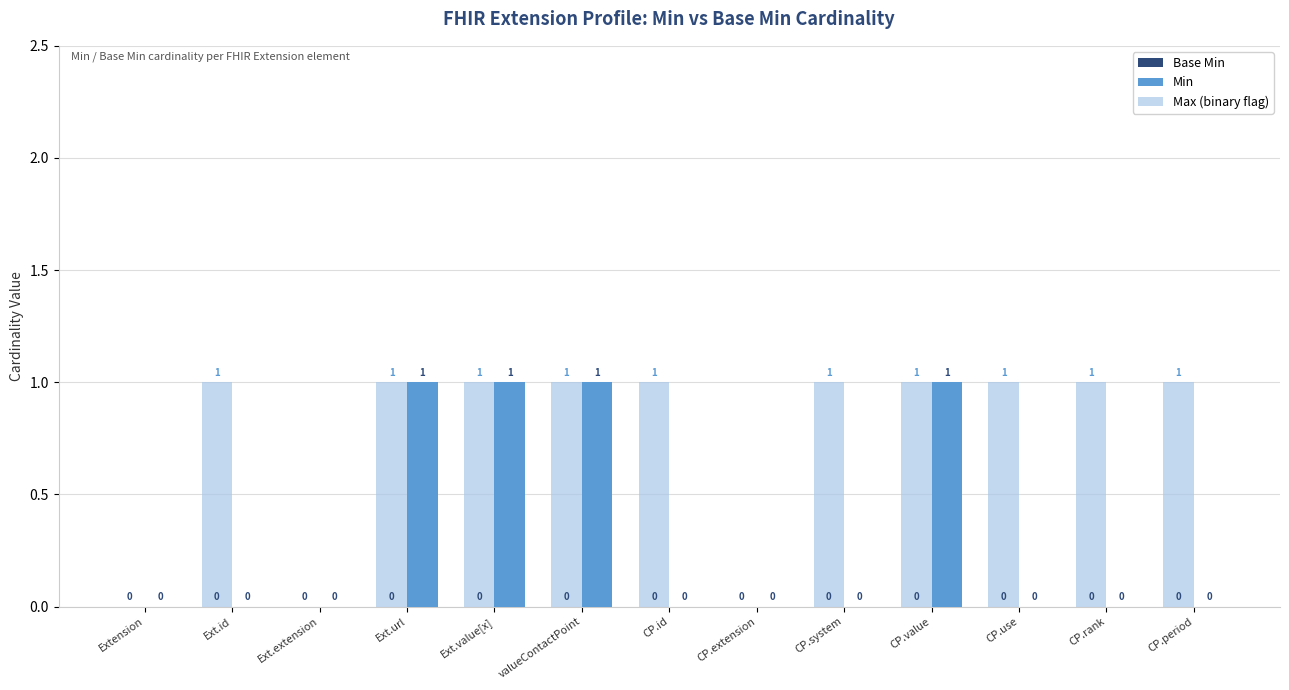

What is the sum of all Max (binary flag) values?

10